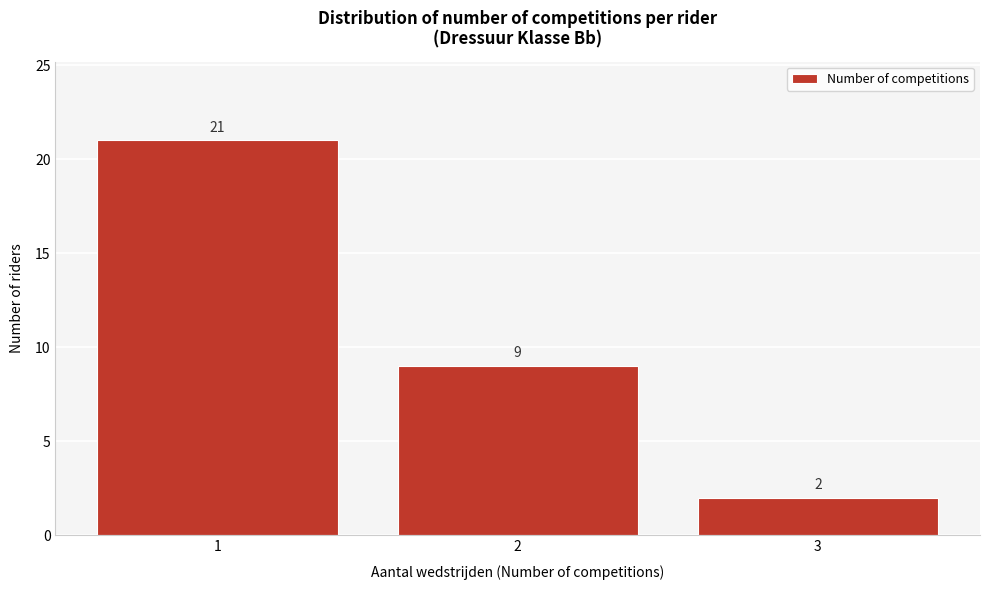

Reading left to right, list all the values displayed in this chart.

1=21	2=9	3=2